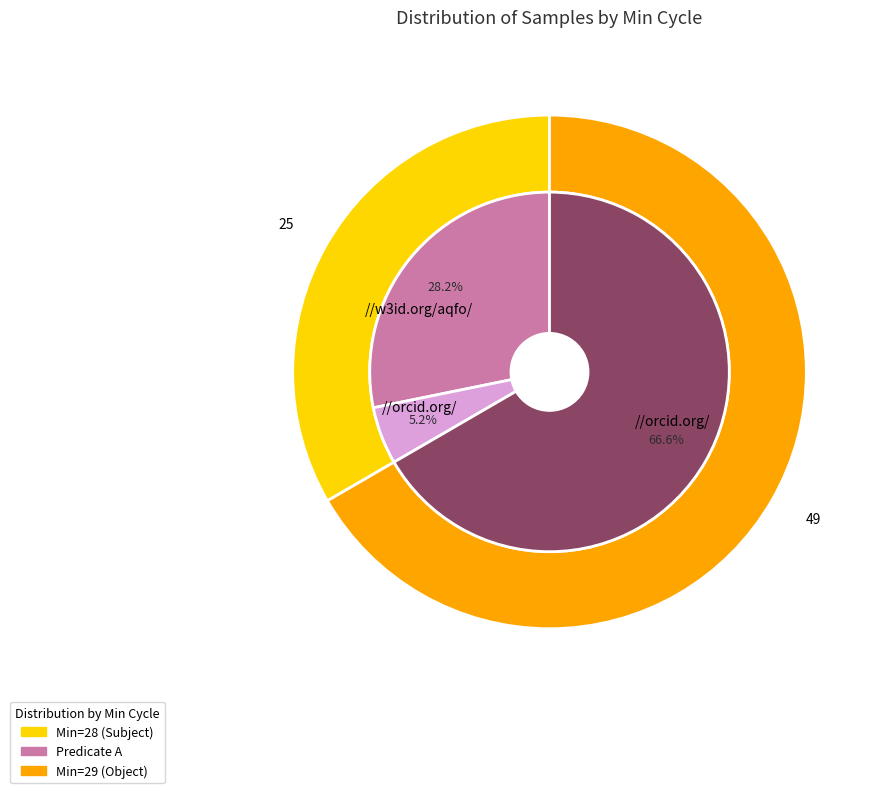

The 28 slice represents 21% of the pie. True or false?

False